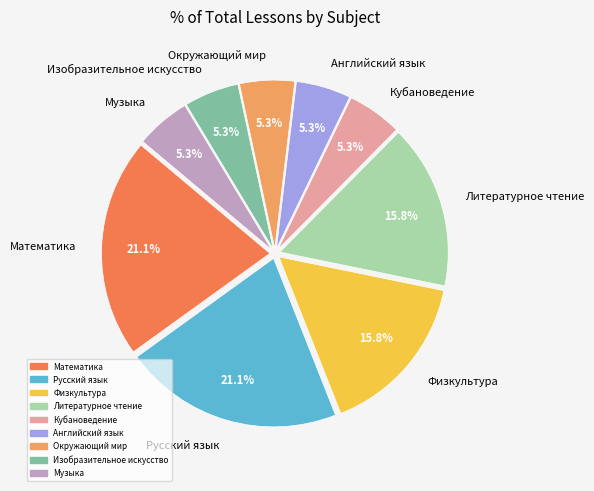

Do Изобразительное искусство and Физкультура together represent more than half of the pie?

No